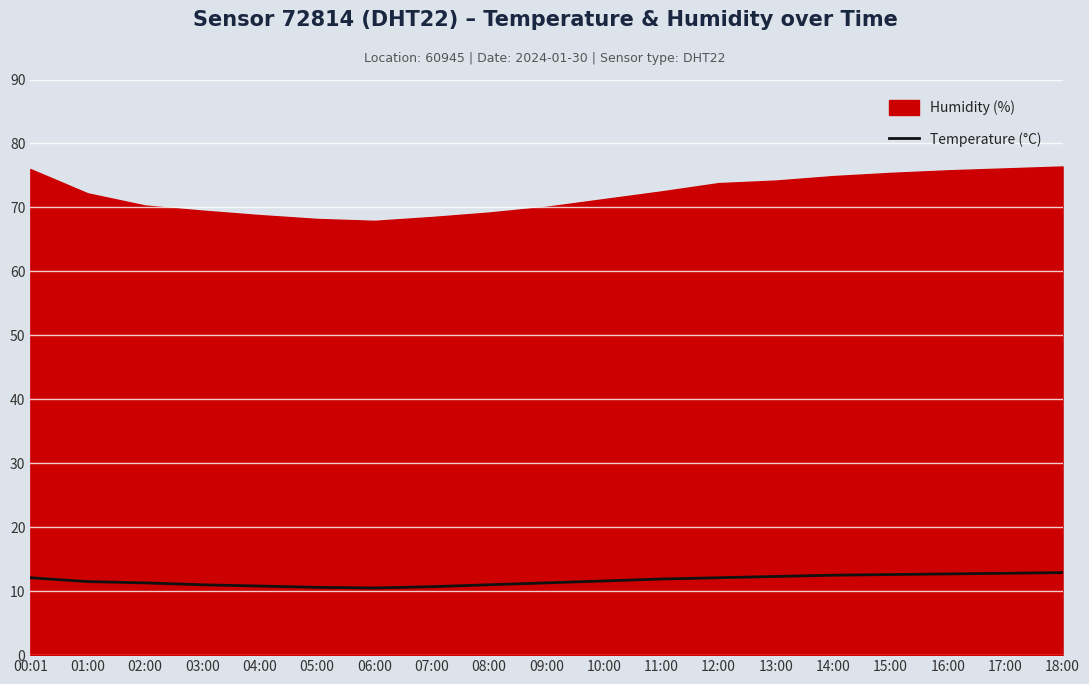

Reading left to right, extract all data points from this chart.

12.1	11.5	11.3	11.0	10.8	10.6	10.5	10.7	11.0	11.3	11.6	11.9	12.1	12.3	12.5	12.6	12.7	12.8	12.9